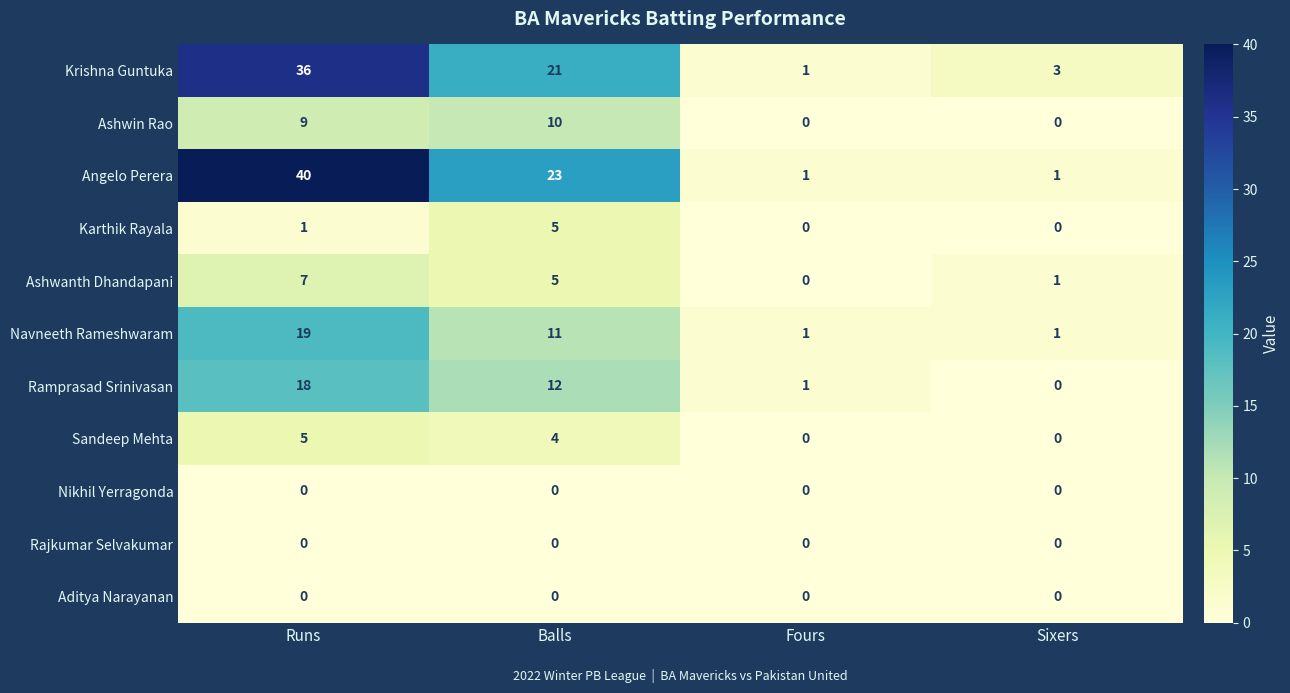

How many values in Ashwanth Dhandapani are above zero?

3